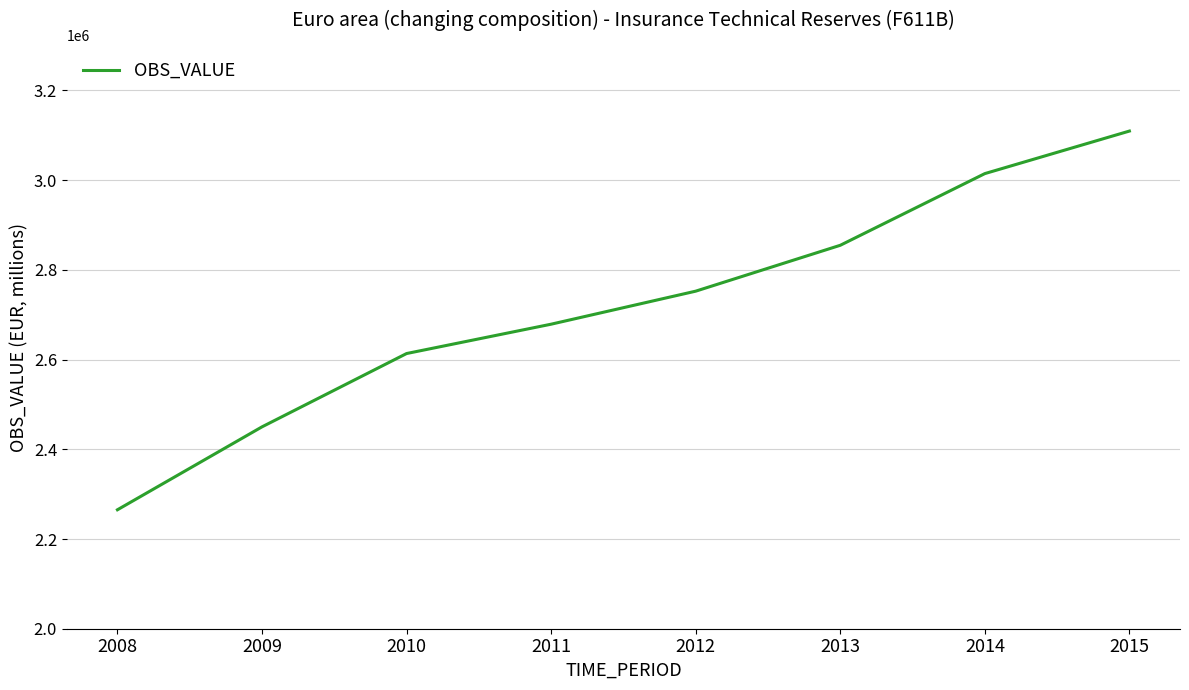

Reading left to right, what are all the values shown in this chart?

2265193.0	2450062.3	2613496.7	2678919.6	2752543.6	2854829.7	3014642.9	3109465.5